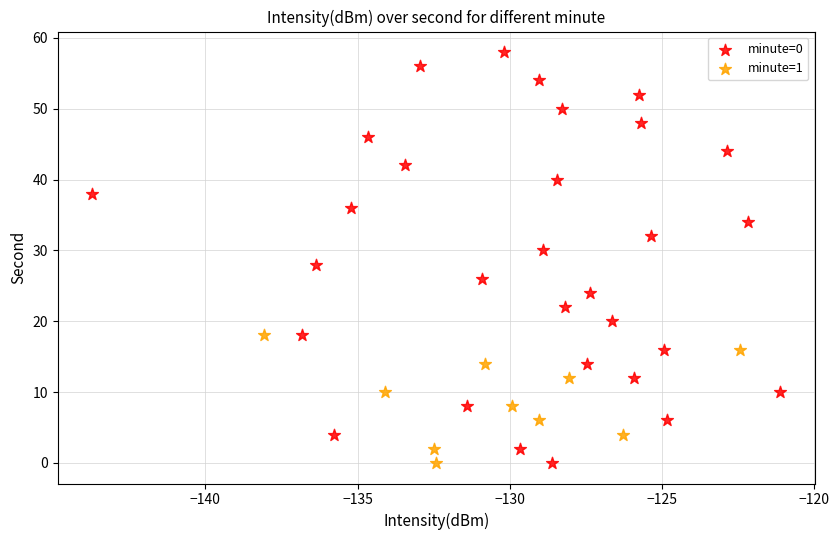

What are all the series names shown in the legend?

minute=0, minute=1